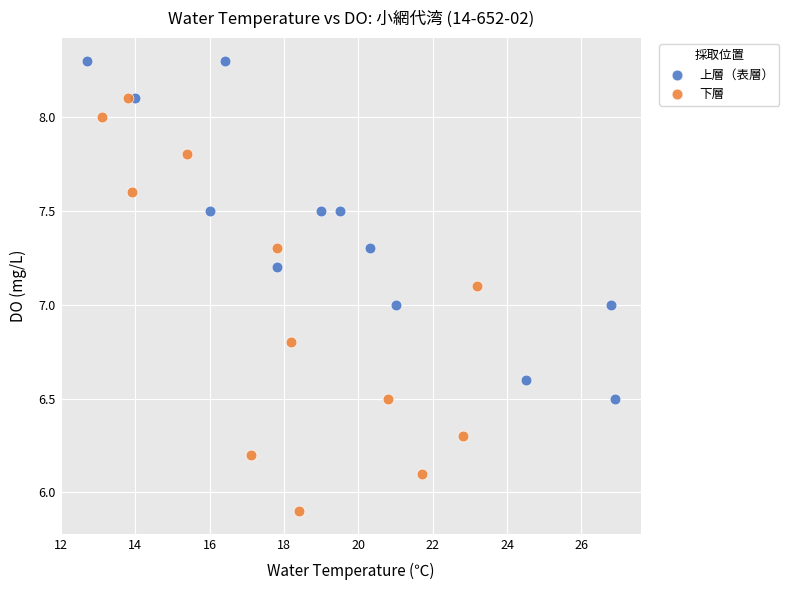

Which series contains the highest Y value?

上層（表層）